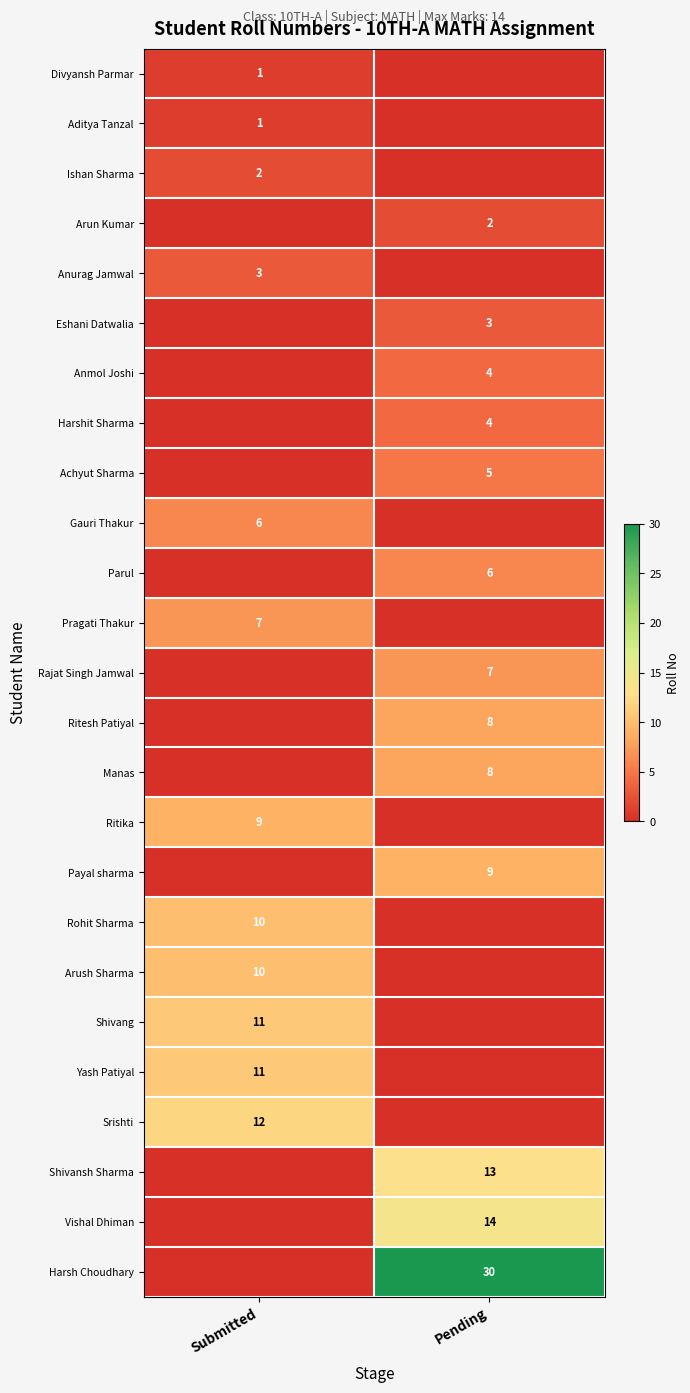

Is it true that Eshani Datwalia equals 3 at Pending?

True